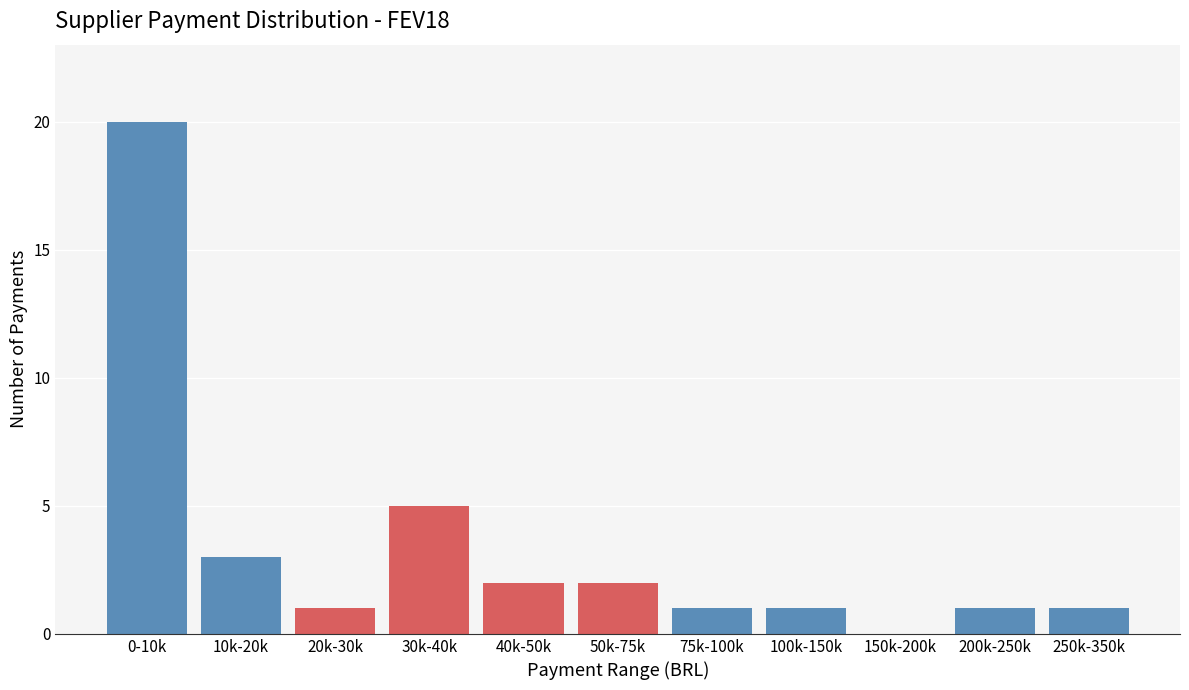

Reading left to right, what are all the values shown in this chart?

0-10k=20	10k-20k=3	20k-30k=1	30k-40k=5	40k-50k=2	50k-75k=2	75k-100k=1	100k-150k=1	150k-200k=0	200k-250k=1	250k-350k=1